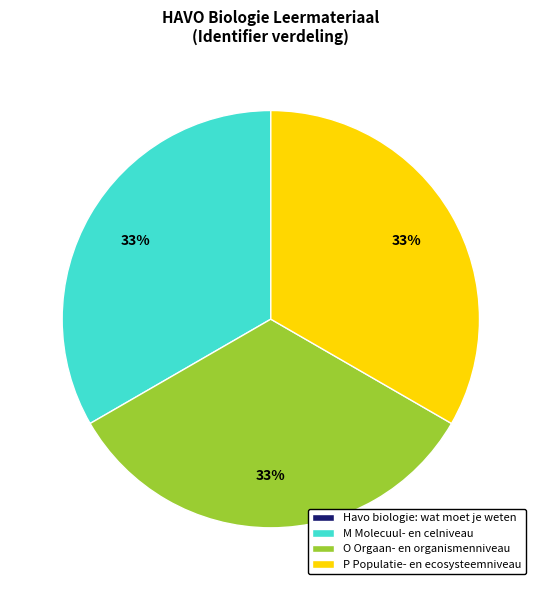

Does any single category account for the majority?

No